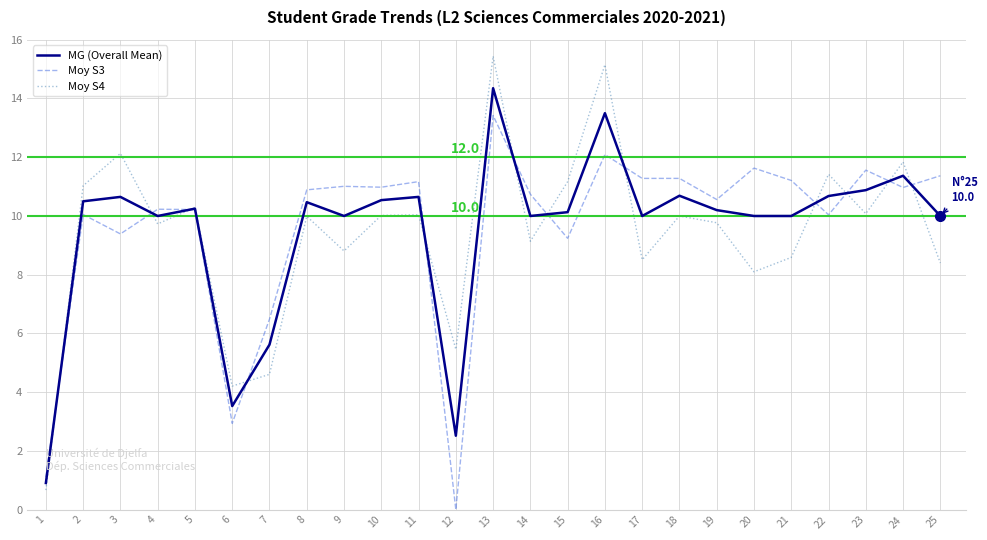

Where is the first local maximum for Moy S4?

3